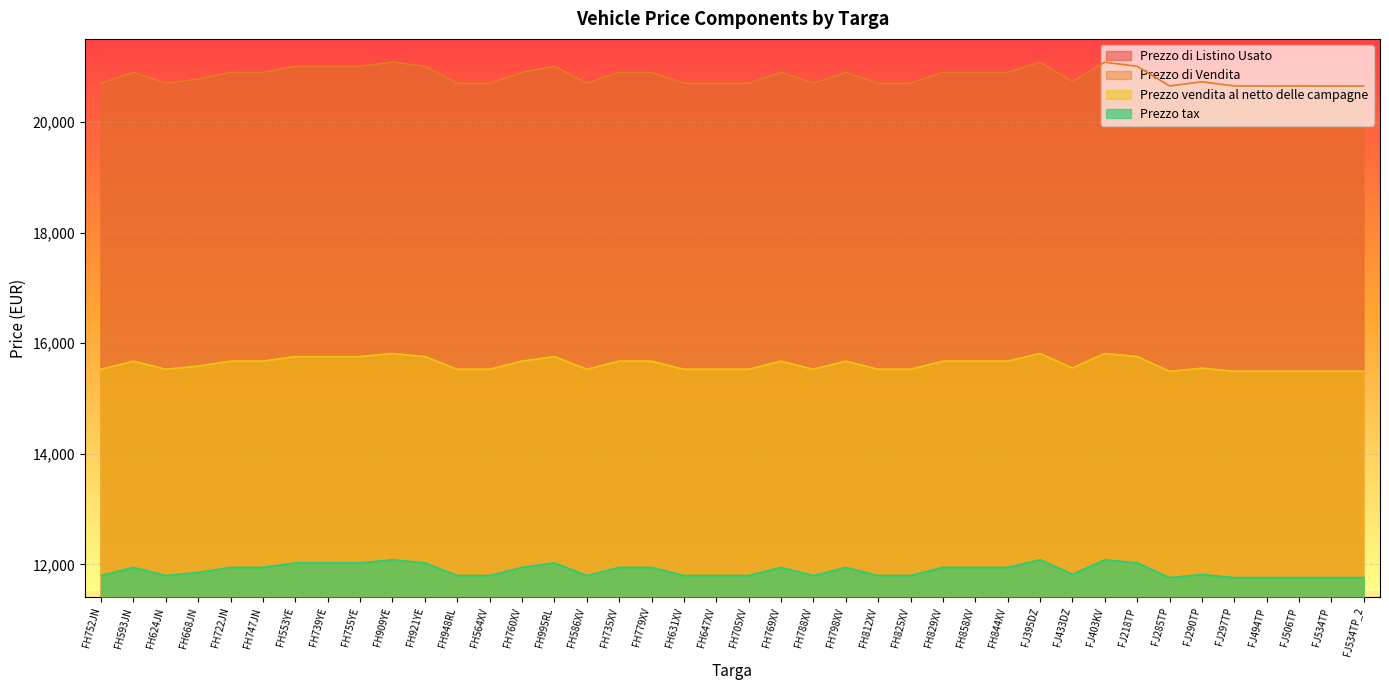

List the series in order of their peak value, lowest first.

Prezzo tax, Prezzo vendita al netto delle campagne, Prezzo di Listino Usato, Prezzo di Vendita